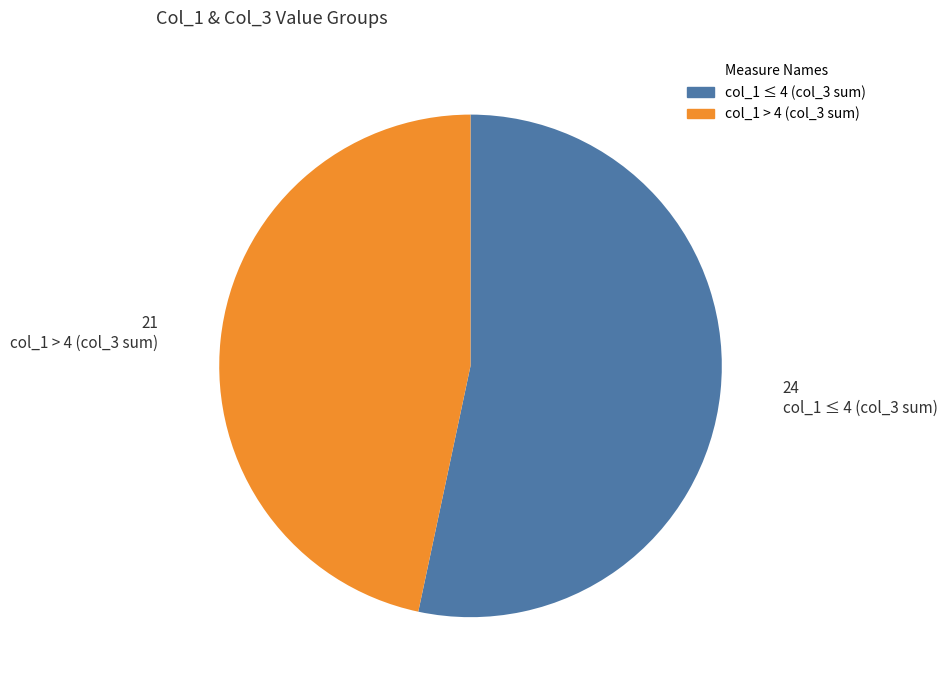

Is there a majority slice in this chart?

Yes